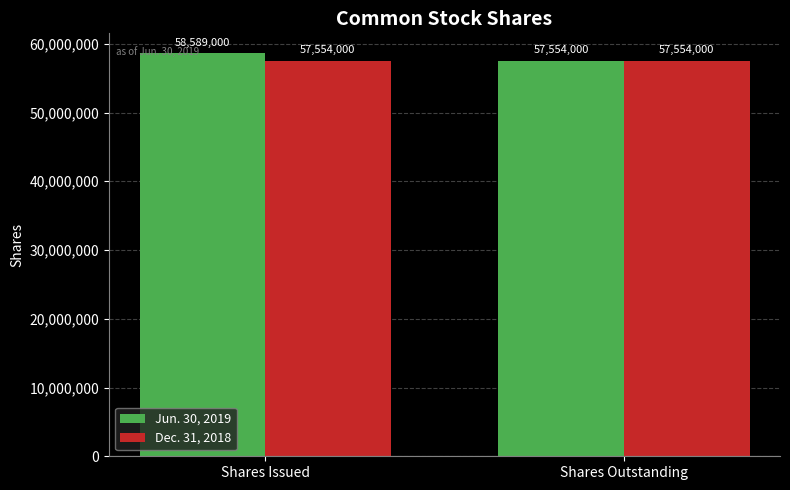

Reading left to right, what are all the values shown in this chart?

Jun. 30, 2019: Shares Issued=58589000	Shares Outstanding=57554000
Dec. 31, 2018: Shares Issued=57554000	Shares Outstanding=57554000